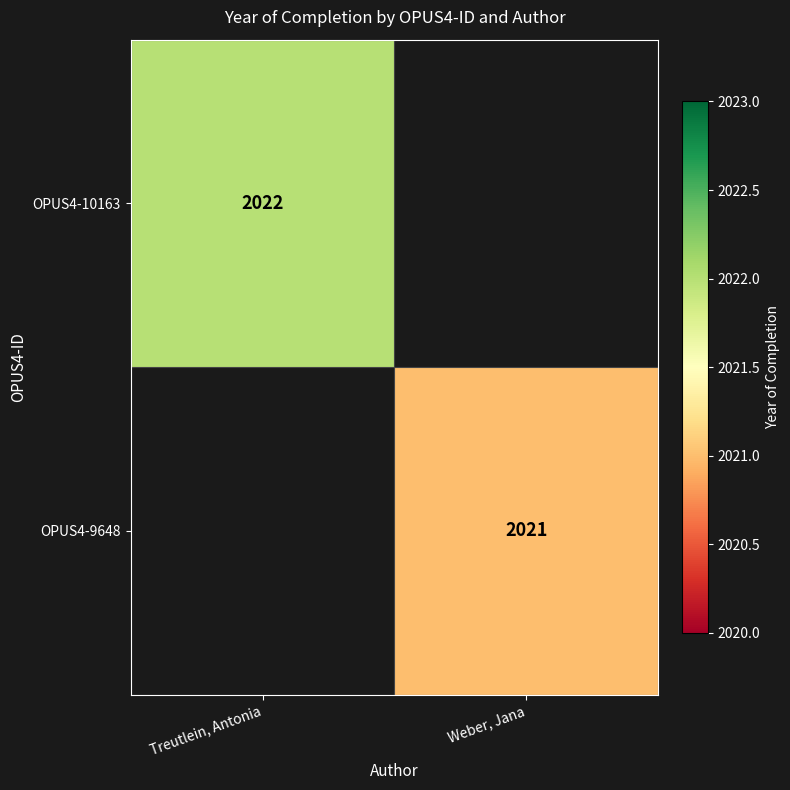

At how many categories does at least one series exceed 2021?

1